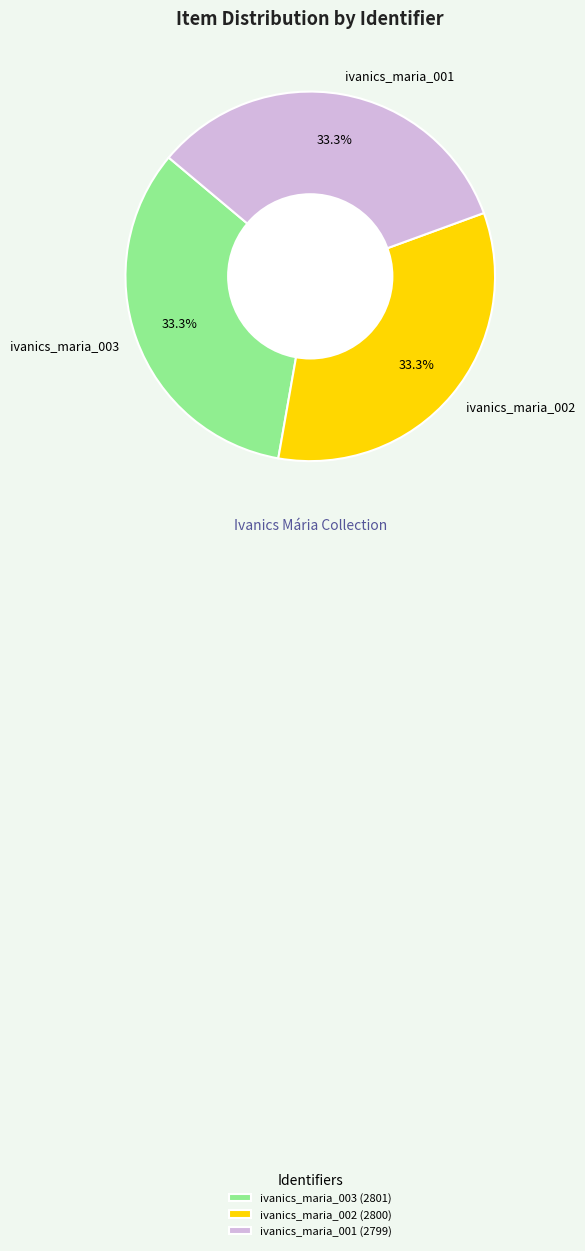

What percentage is NOT represented by ivanics_maria_001?

66.7%